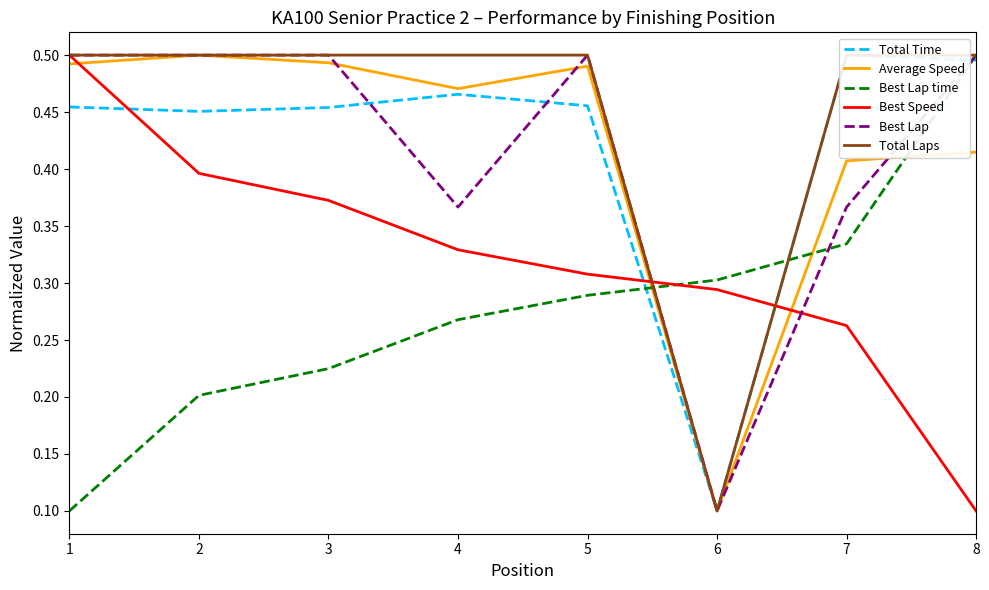

Between 4 and 7, which is larger?

7